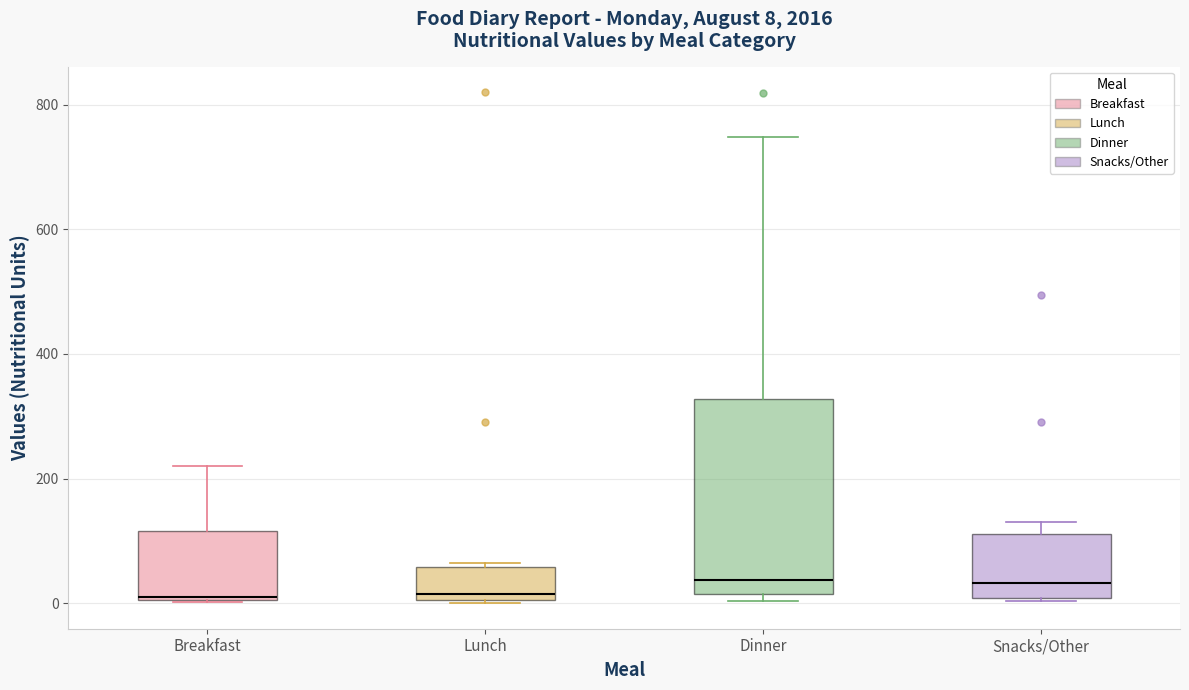

Comparing the boxes themselves (not the whiskers), which one is the tallest?

Dinner